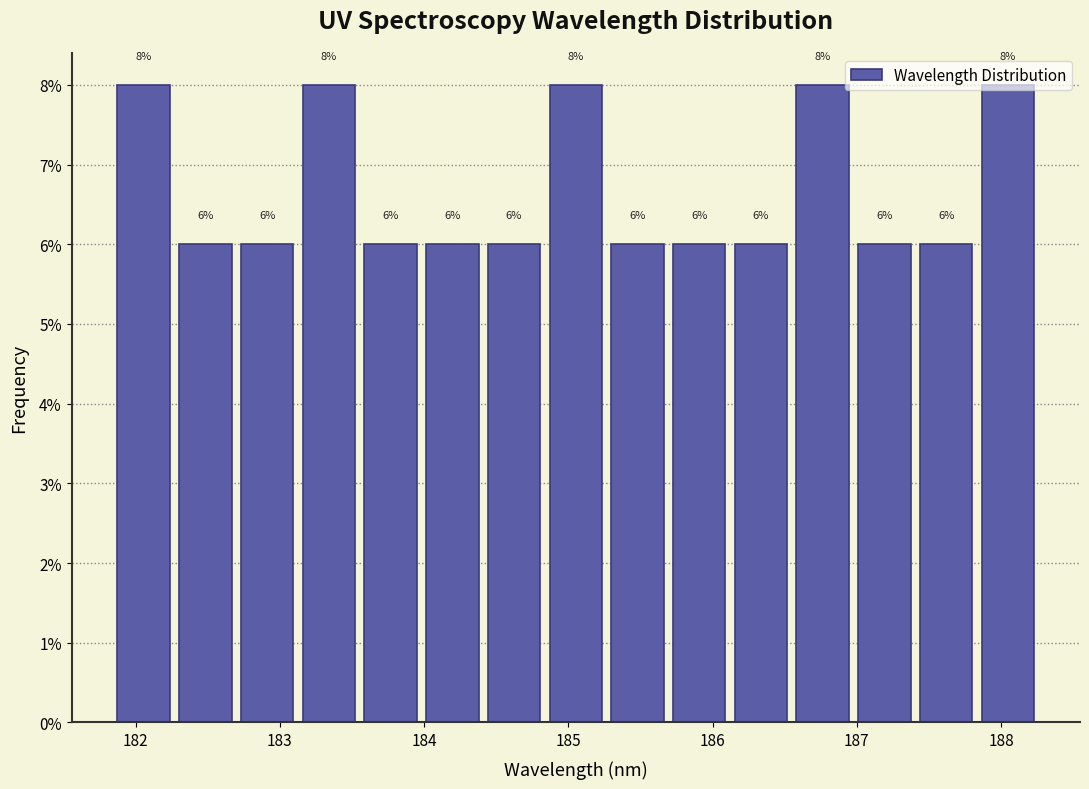

How tall is the bar that spans 184.0 to 184.4 on the x-axis? The bar edges are not printed on the chart, so give them approximately, as read against the axis.

6